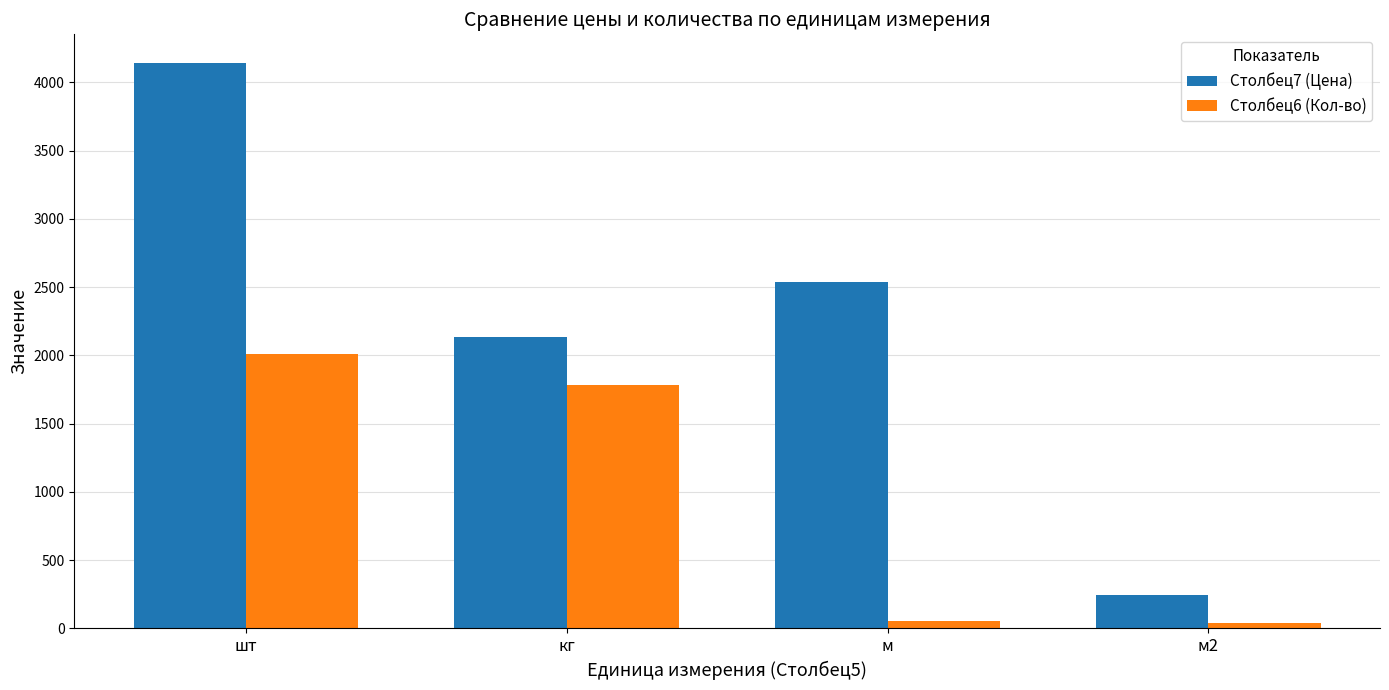

What is the average value of the Столбец6 (Кол-во) series?

973.0